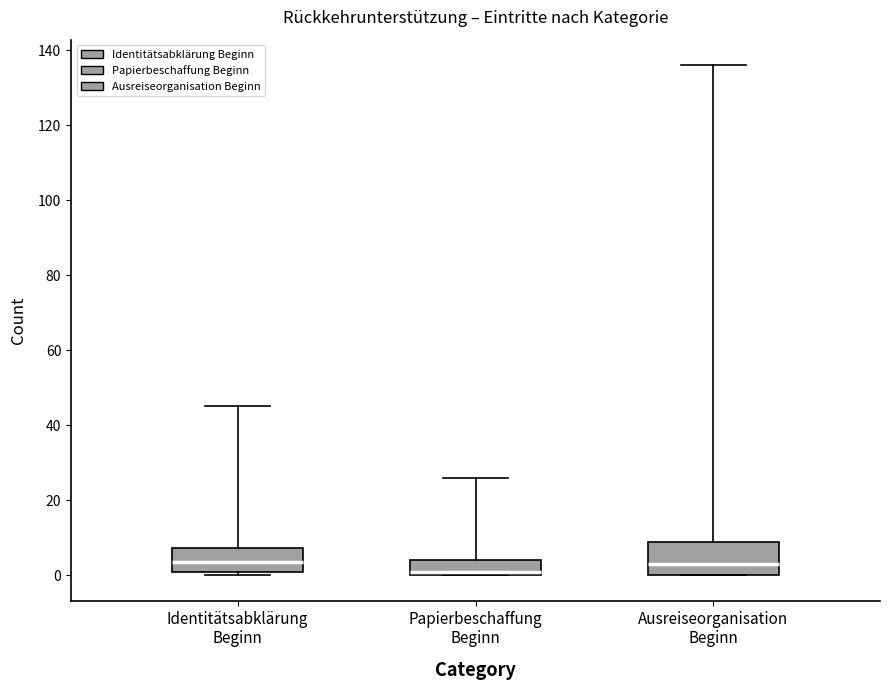

Reading left to right, transcribe this box plot: for each box, give where its median line is, the range the box spans, and where its two whiskers end, as read against the y-axis. The values are not printed on the chart, so give them approximately, as read against the axis.

Identitätsabklärung Beginn: median 4, box 2 to 8, whiskers 0 to 46
Papierbeschaffung Beginn: median 2, box 0 to 4, whiskers 0 to 26
Ausreiseorganisation Beginn: median 4, box 0 to 10, whiskers 0 to 136